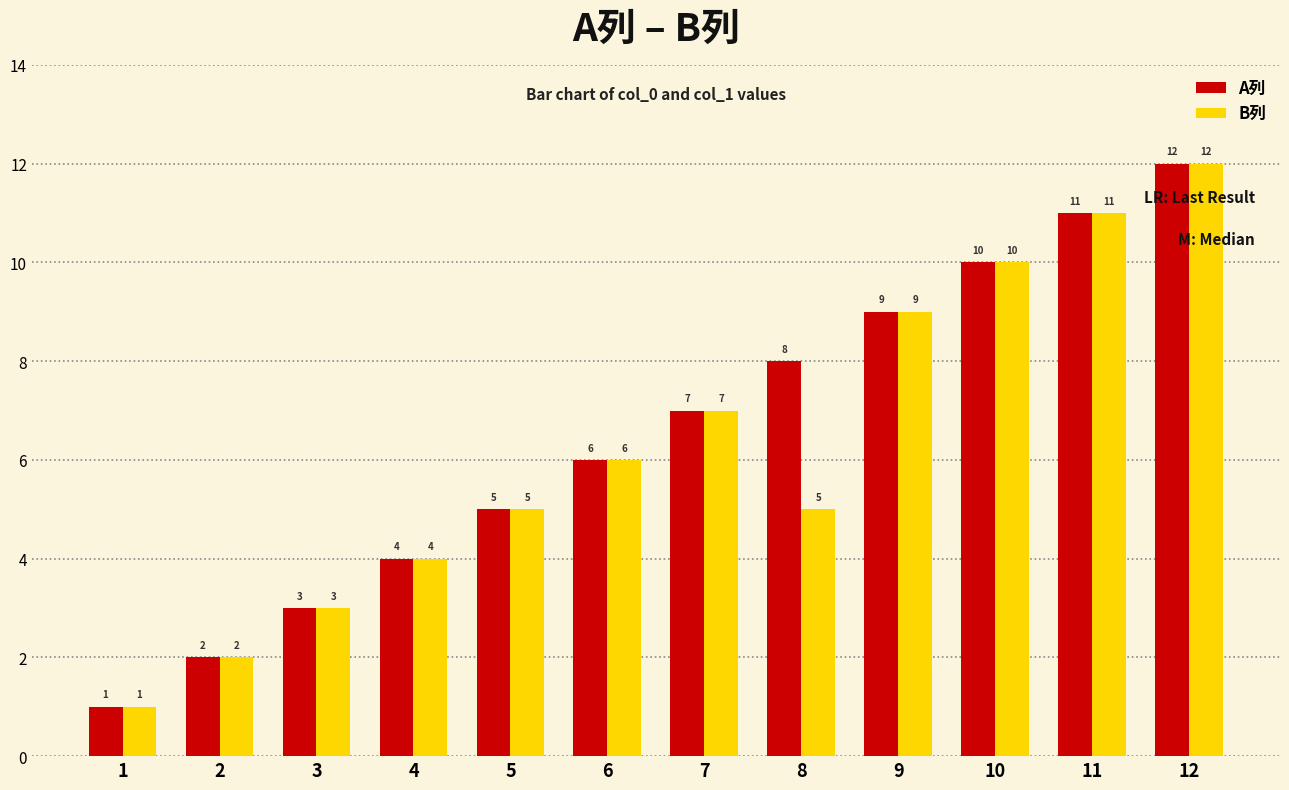

What is the approximate value of B列 at 6?

6